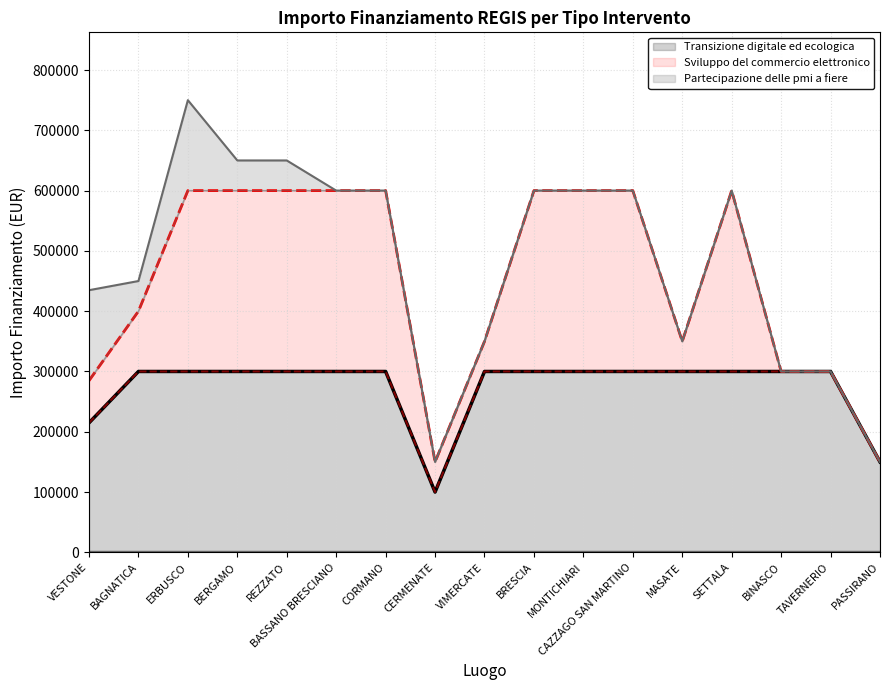

True or false: Sviluppo del commercio elettronico (lower boundary) and Partecipazione delle pmi a fiere (lower boundary) cross at least once.

False